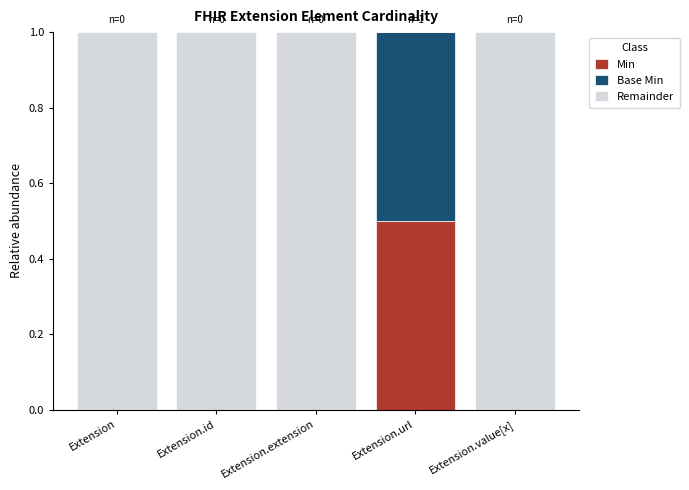

Are the bars grouped side by side (vs. stacked)?

No